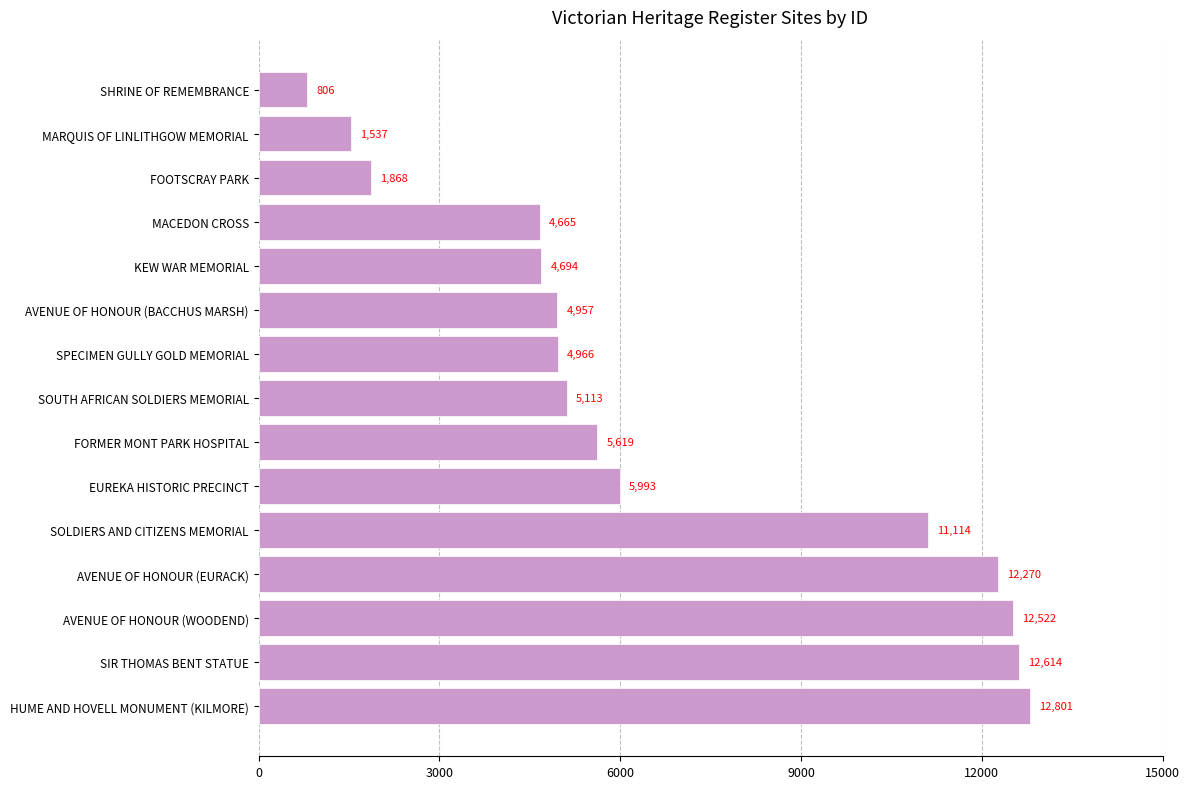

What is the change in value from MARQUIS OF LINLITHGOW MEMORIAL to SPECIMEN GULLY GOLD MEMORIAL?

+3429